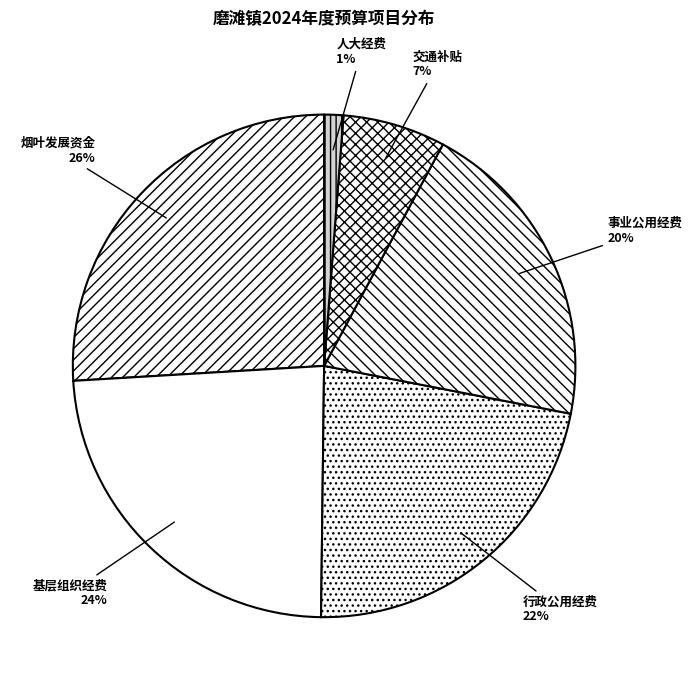

How many segments does this pie chart have?

6